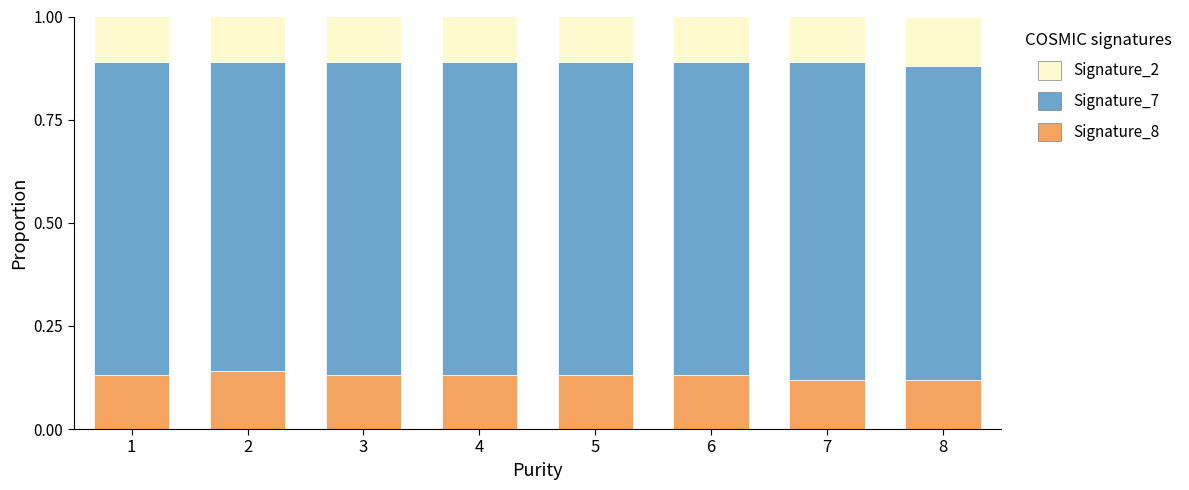

Is it true that Signature_8 equals 0.1 at 6?

True